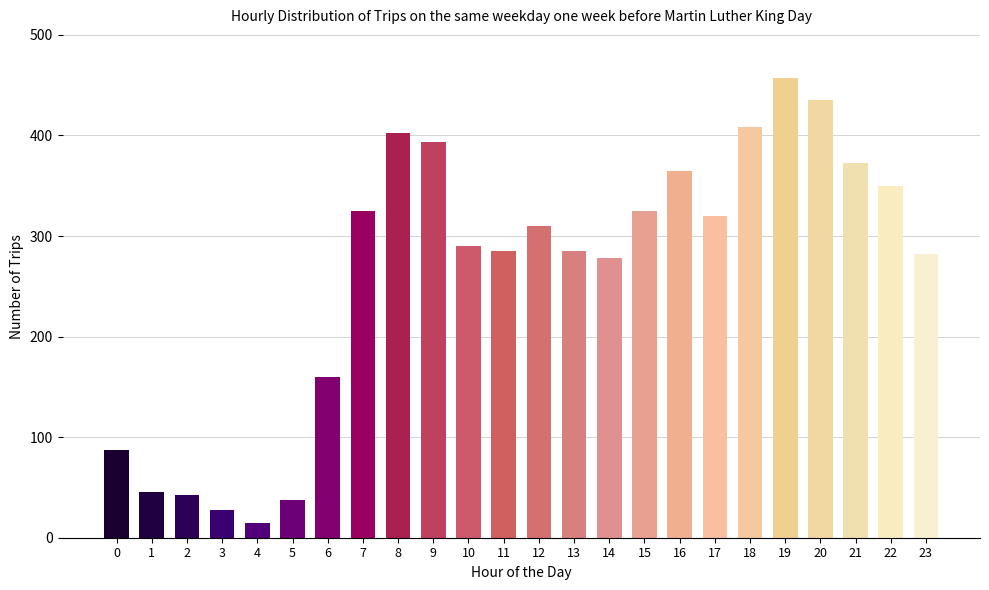

Reading left to right, extract all data points from this chart.

0=87	1=45	2=42	3=28	4=15	5=38	6=160	7=325	8=402	9=393	10=290	11=285	12=310	13=285	14=278	15=325	16=365	17=320	18=408	19=457	20=435	21=373	22=350	23=282